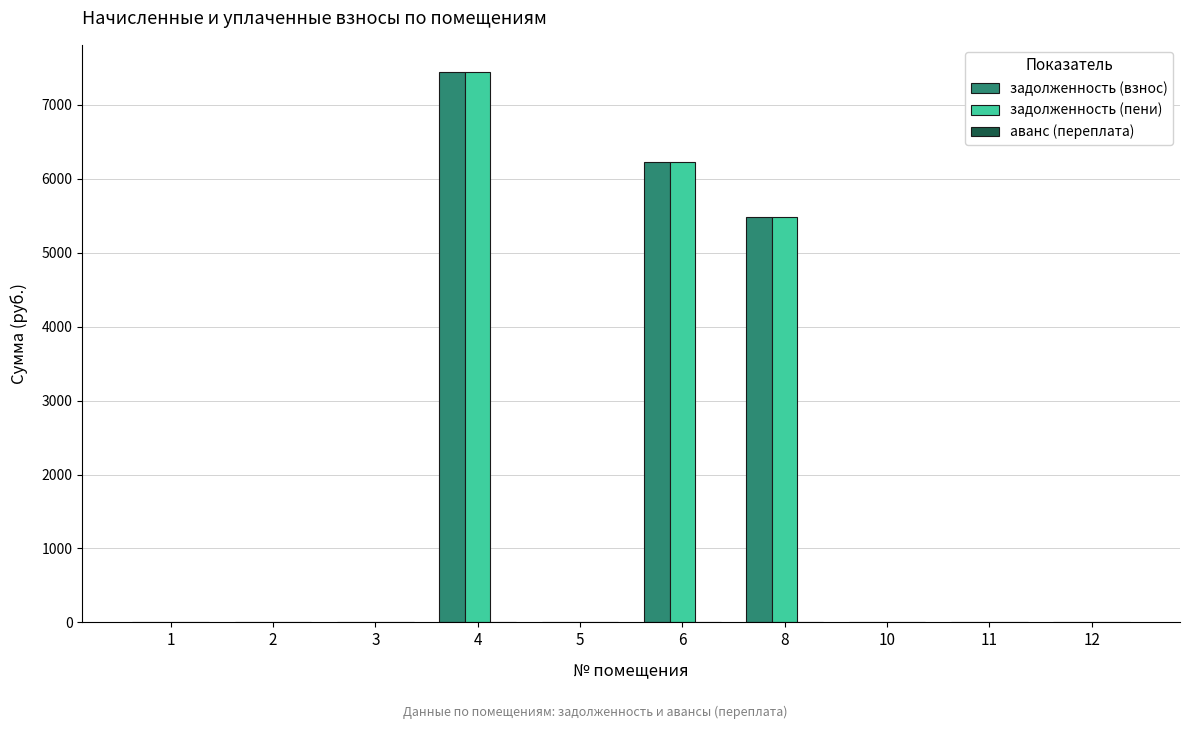

The задолженность (взнос) series shows -4140.9 at 3. True or false?

False